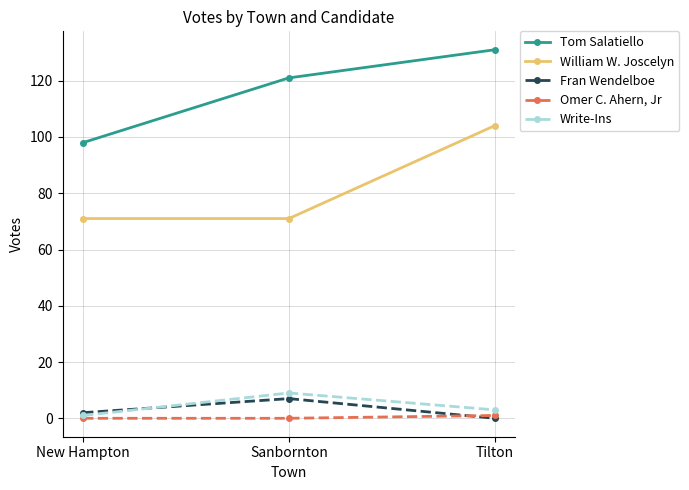

What is the difference between the Tom Salatiello values at Tilton and New Hampton?

33